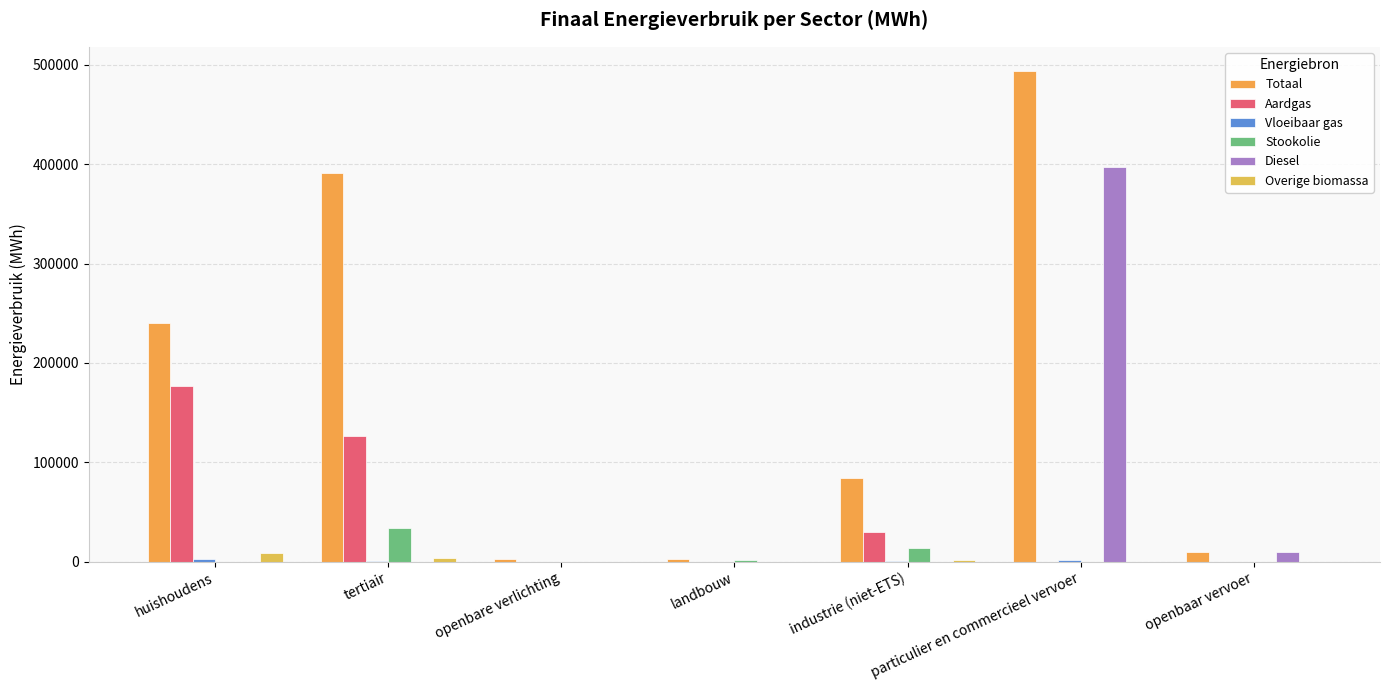

Where does the Vloeibaar gas series first go above 319?

huishoudens